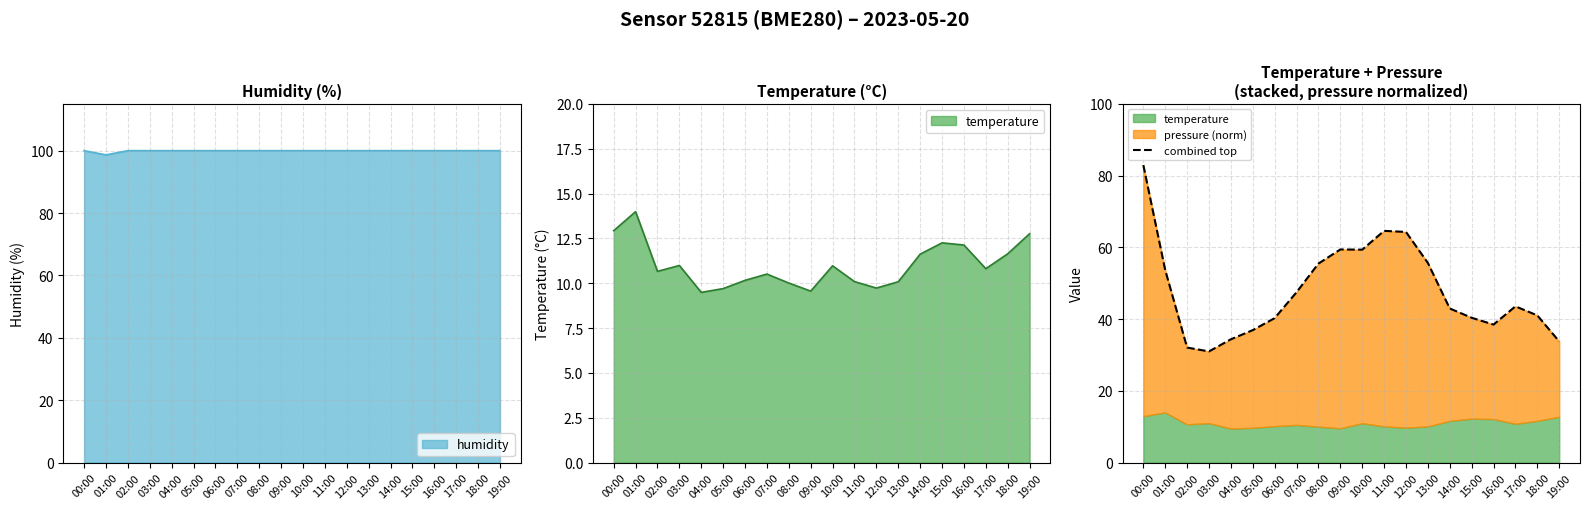

What position from the left is 09:00?

10